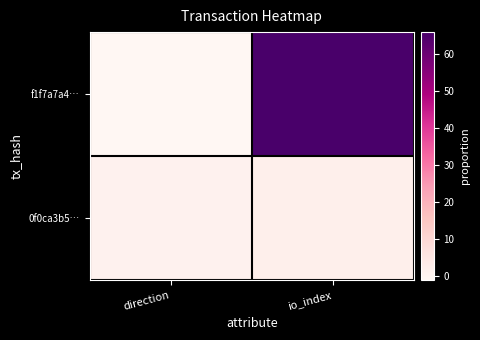

Reading left to right, what are all the values shown in this chart?

f1f7a7a4…: direction=-1	io_index=66
0f0ca3b5…: direction=1	io_index=2